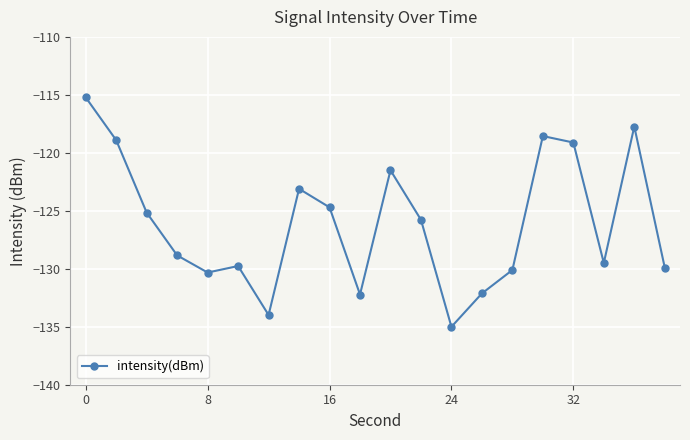

True or false: there are more than 2 points higher than both neighbors.

True